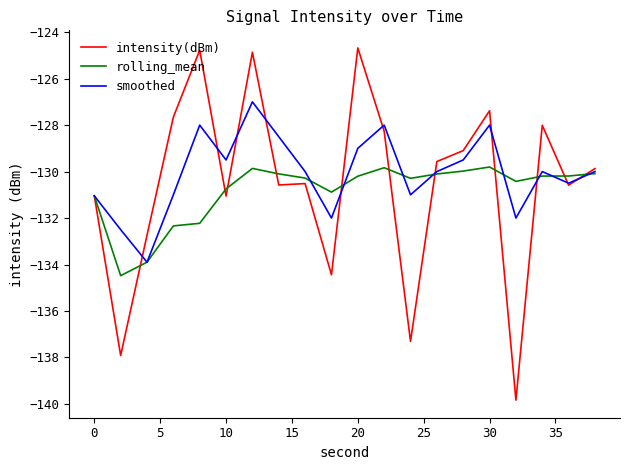

In rolling_mean, how many points are lower than both neighbors (excluding endpoints)?

4